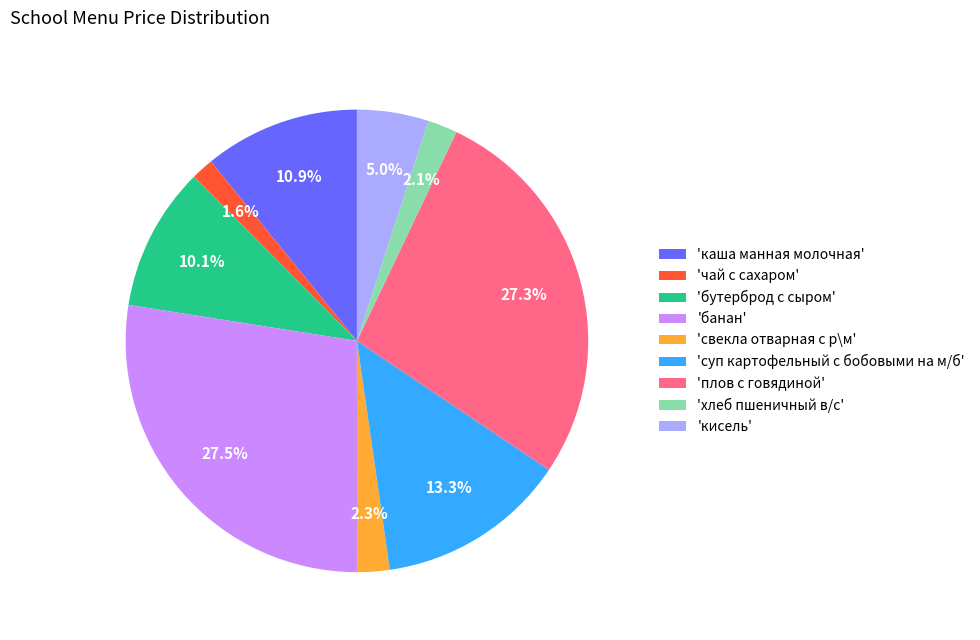

Does any single category account for the majority?

No